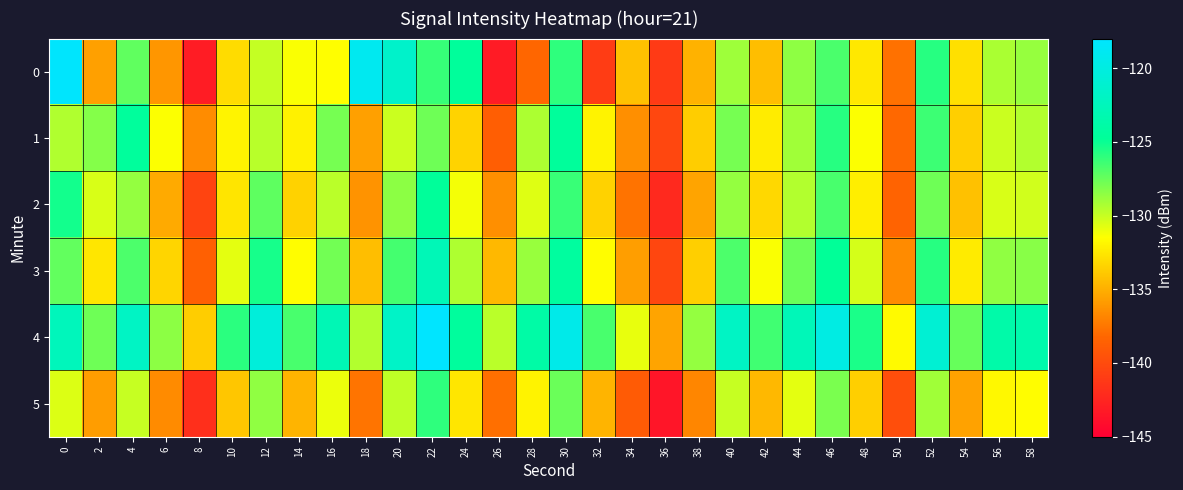

At which category is the sum across all series the highest?

22